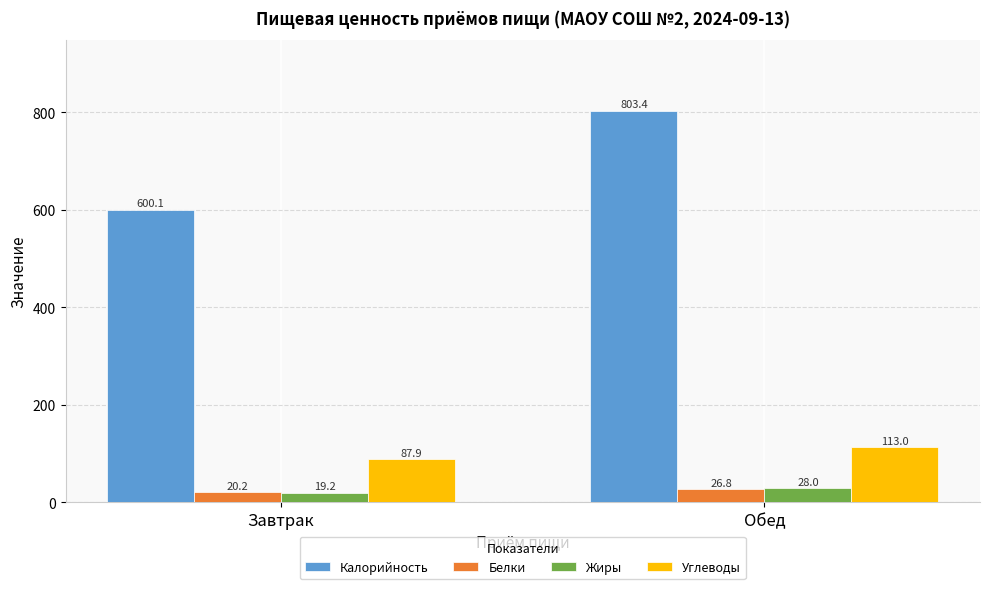

At Обед, list the series in order from largest to smallest.

Калорийность, Углеводы, Жиры, Белки